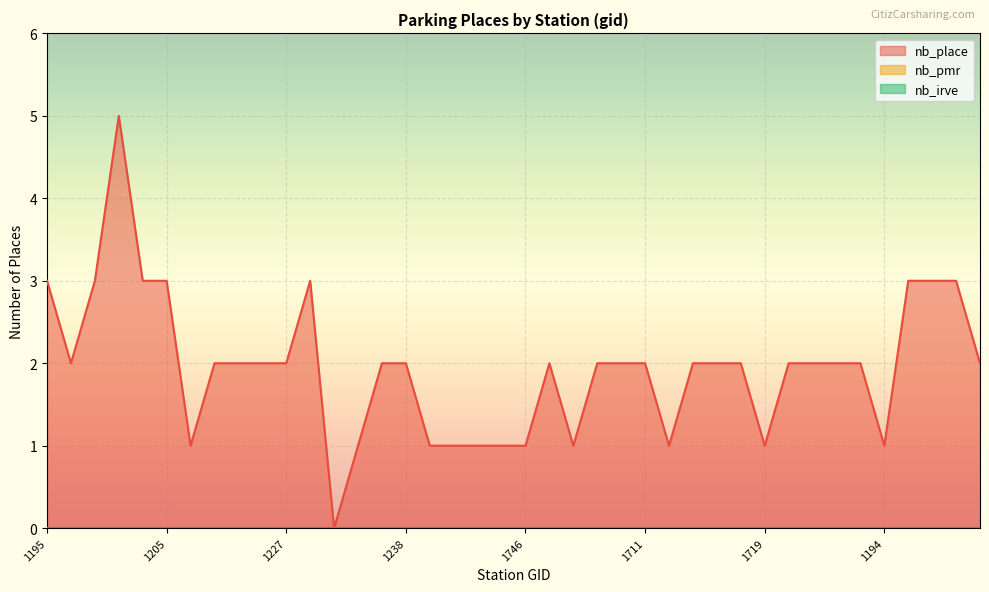

What is the label of the 12th point from the right?

1715